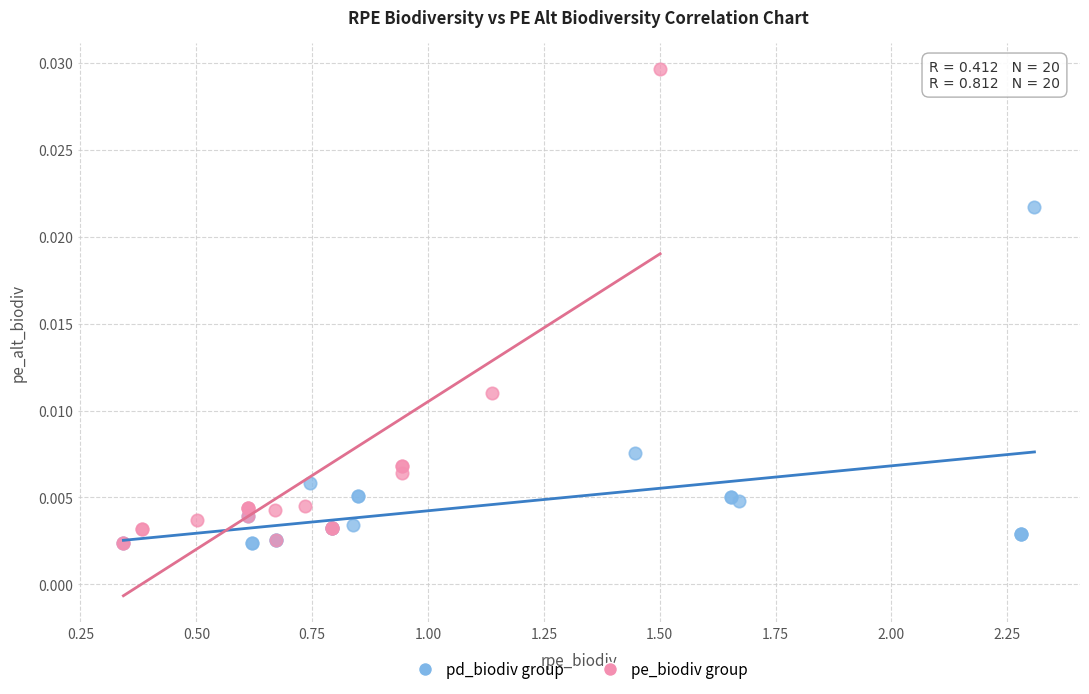

Which series reaches the maximum Y coordinate?

pe_biodiv group